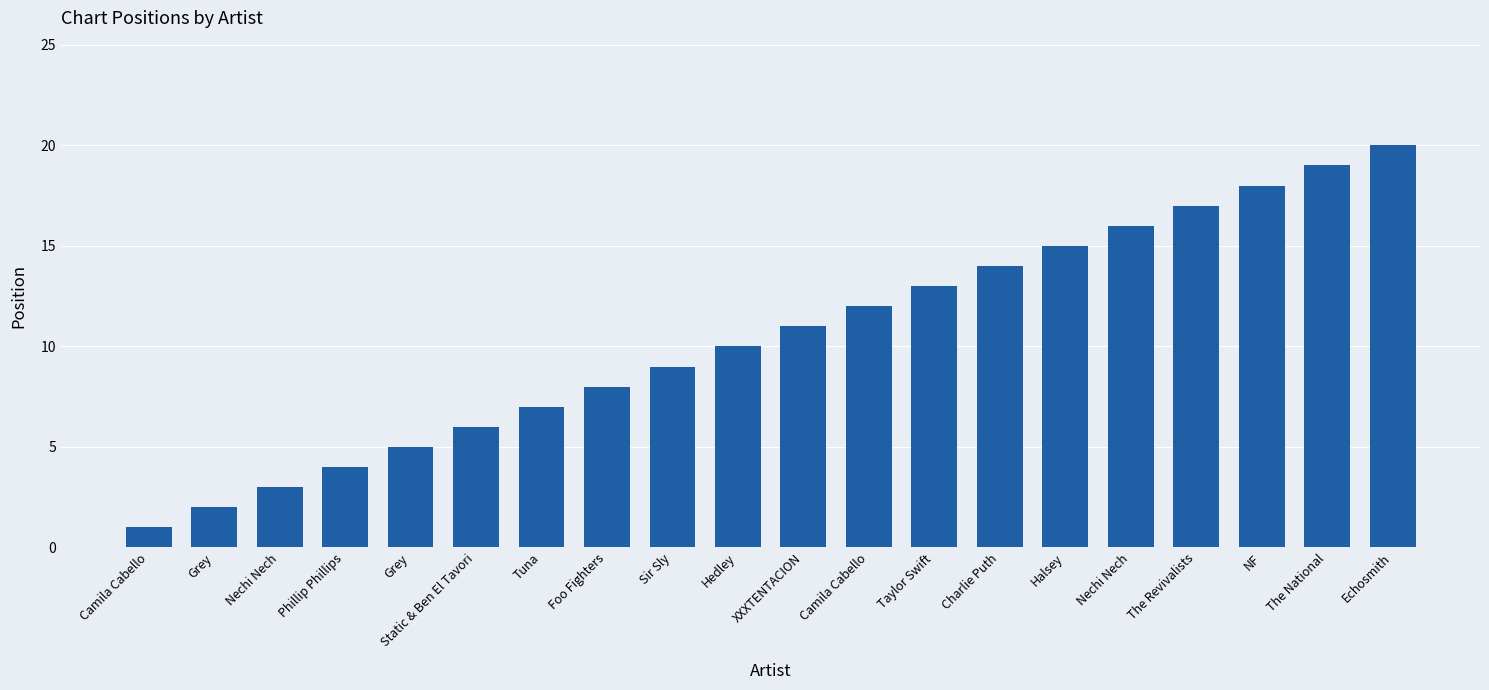

Which has a higher value, Tuna or Foo Fighters?

Foo Fighters